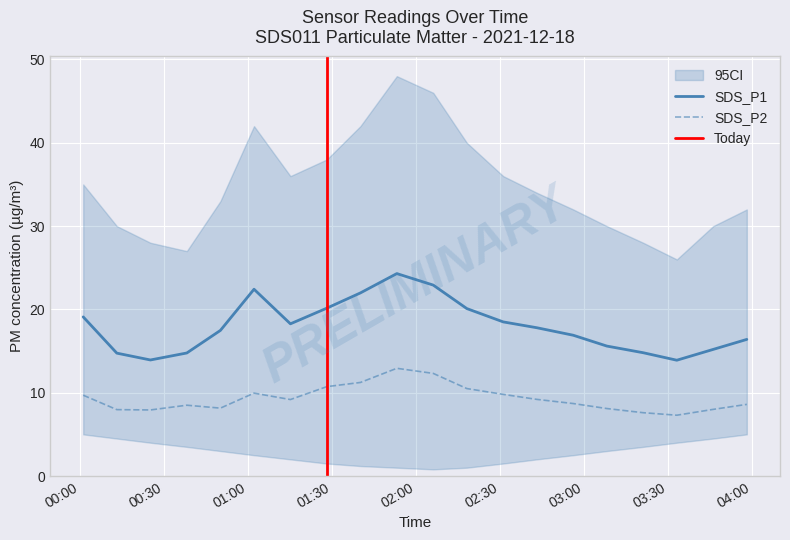

At which label does SDS_P2 first exceed 9?

2021-12-18 00:01